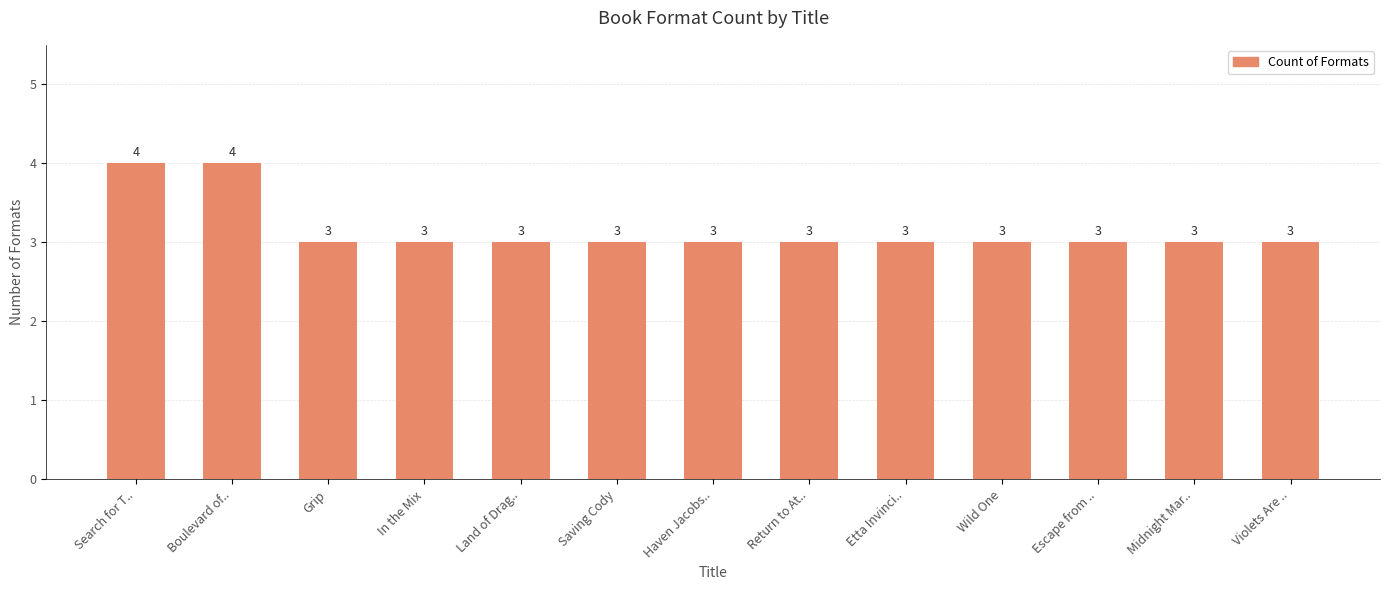

Reading left to right, transcribe all the data shown in this chart.

Search for T..=4	Boulevard of..=4	Grip=3	In the Mix=3	Land of Drag..=3	Saving Cody=3	Haven Jacobs..=3	Return to At..=3	Etta Invinci..=3	Wild One=3	Escape from ..=3	Midnight Mar..=3	Violets Are ..=3